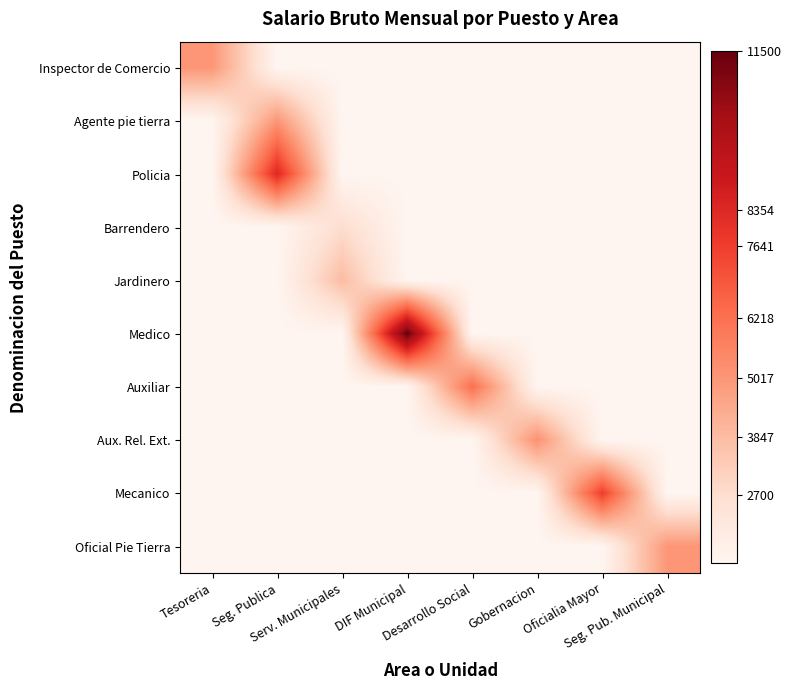

What is the spread (max minus min) of values at Serv. Municipales?

2496.8